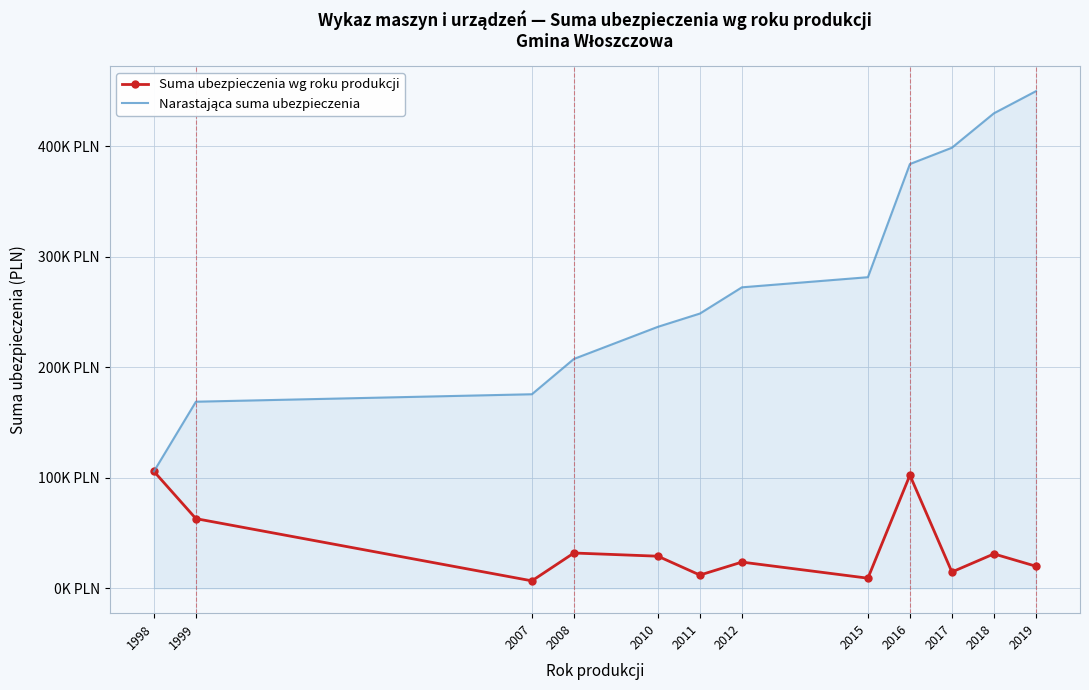

At which label does Narastająca suma ubezpieczenia first exceed 272289?

2012